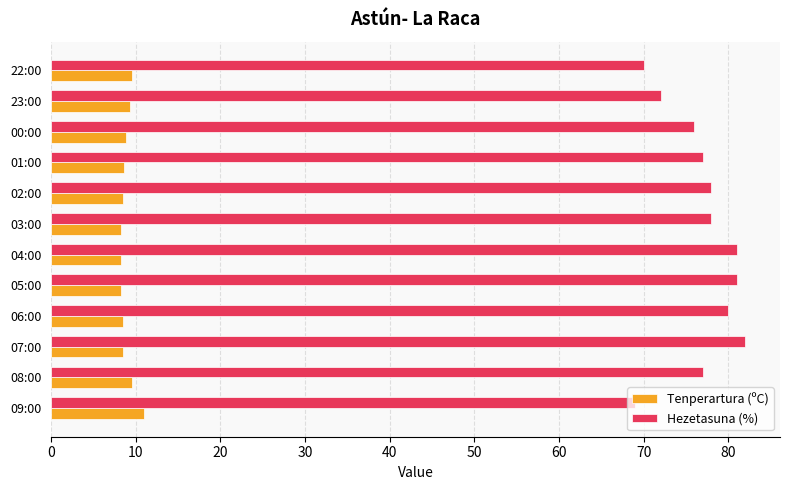

Which series has the widest spread of values?

Hezetasuna (%)